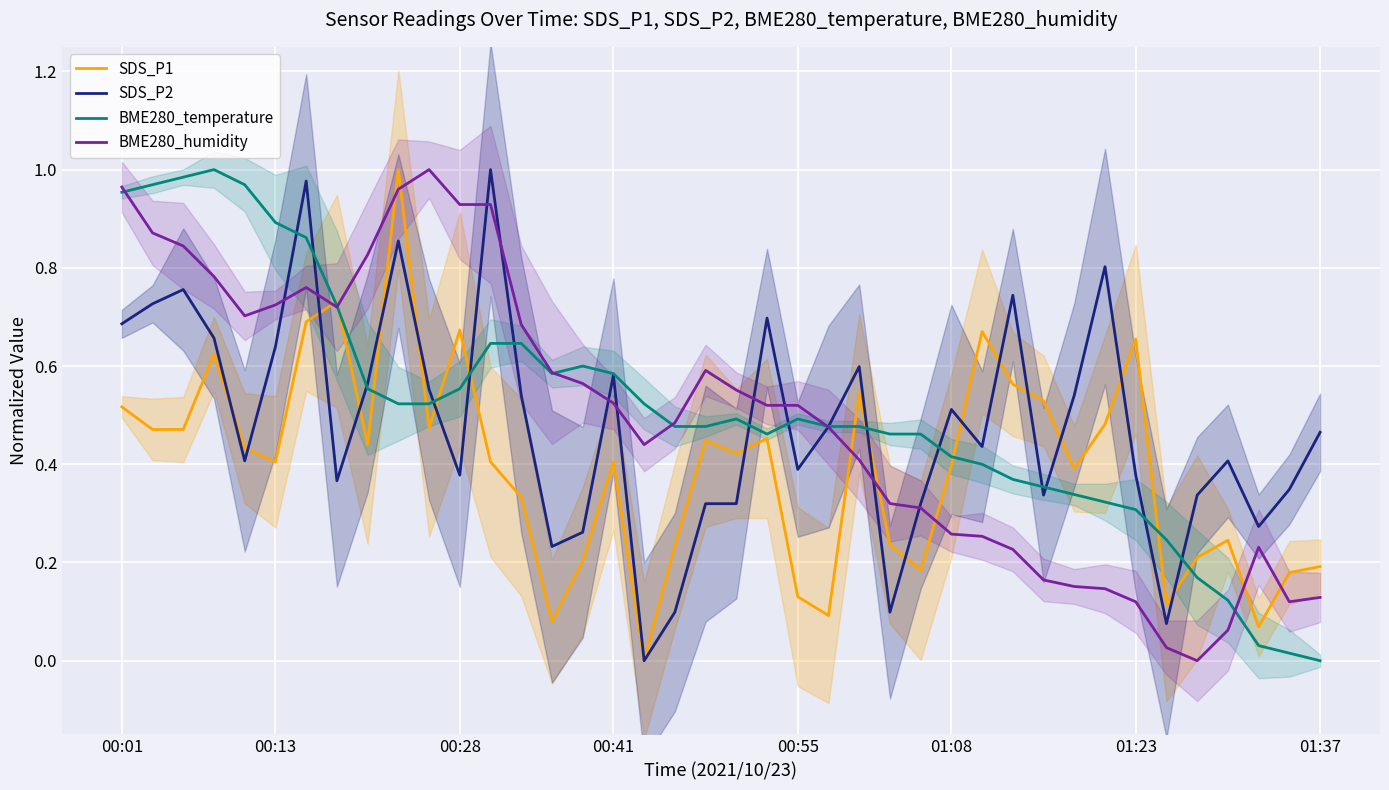

How many interior local peaks does the SDS_P1 series have?

11